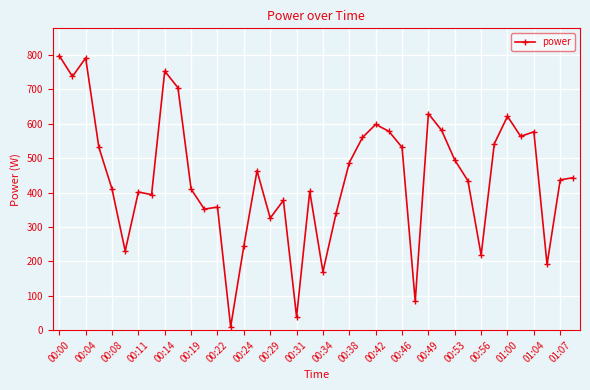

What is the difference between the second highest and minimum values?

781.4